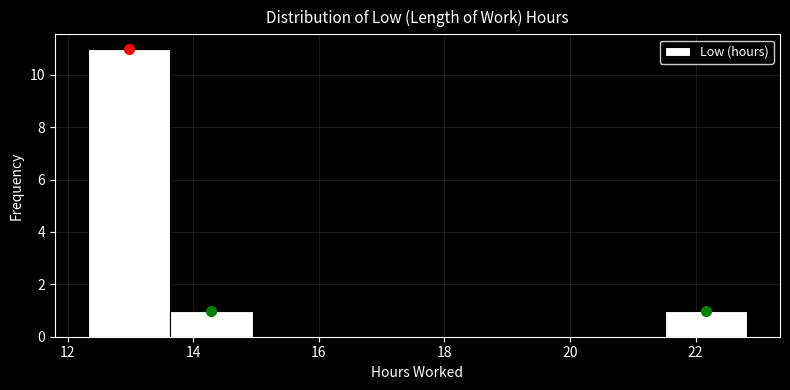

Reading left to right, list every bar in this chart as the range it spans on the x-axis followed by its height. Neither the bar edges nor the heights are printed on the chart, so give them approximately, as read against the axes.

12.4 to 13.6: 11
13.6 to 15.0: 1
15.0 to 16.2: 0
16.2 to 17.6: 0
17.6 to 18.8: 0
18.8 to 20.2: 0
20.2 to 21.6: 0
21.6 to 22.8: 1